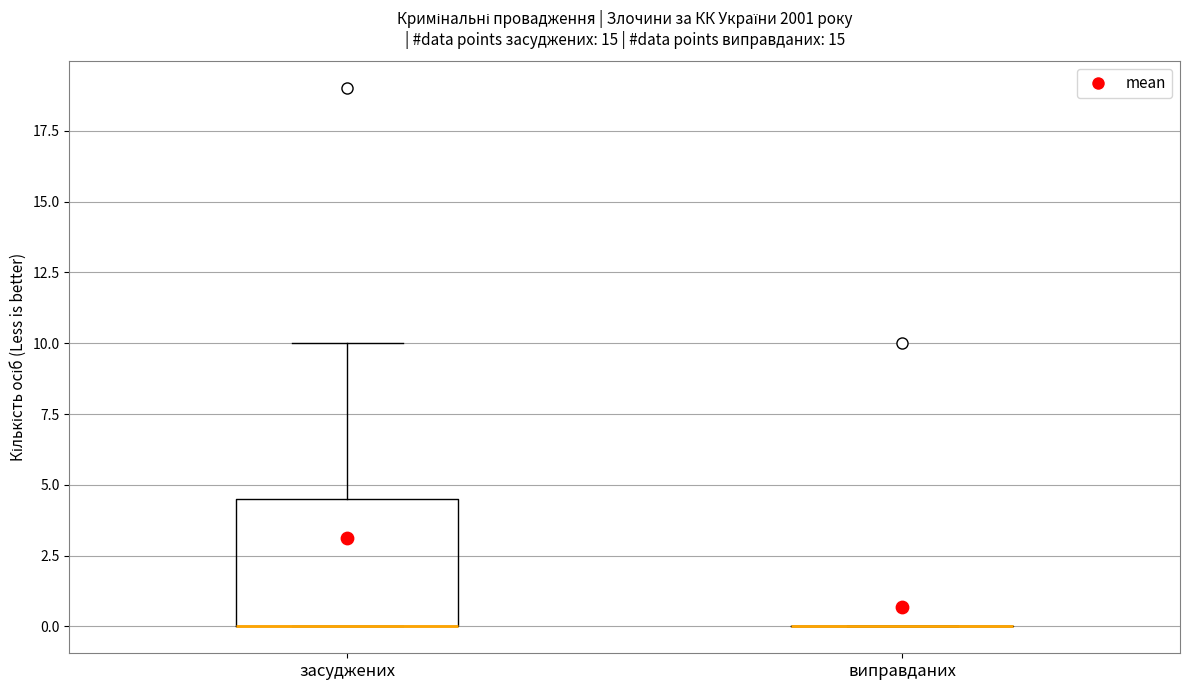

Where is the upper edge of the box for засуджених on the y-axis? The values are not printed on the chart, so give them approximately, as read against the axis.

4.5